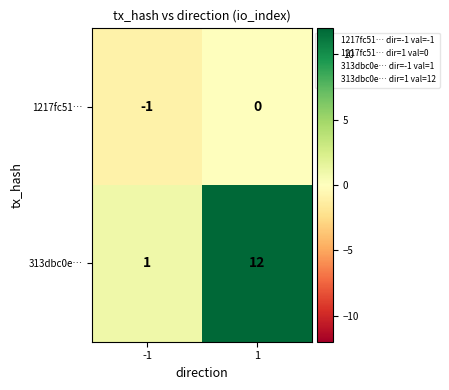

Is it true that 313dbc0e… equals 3 at 1?

False